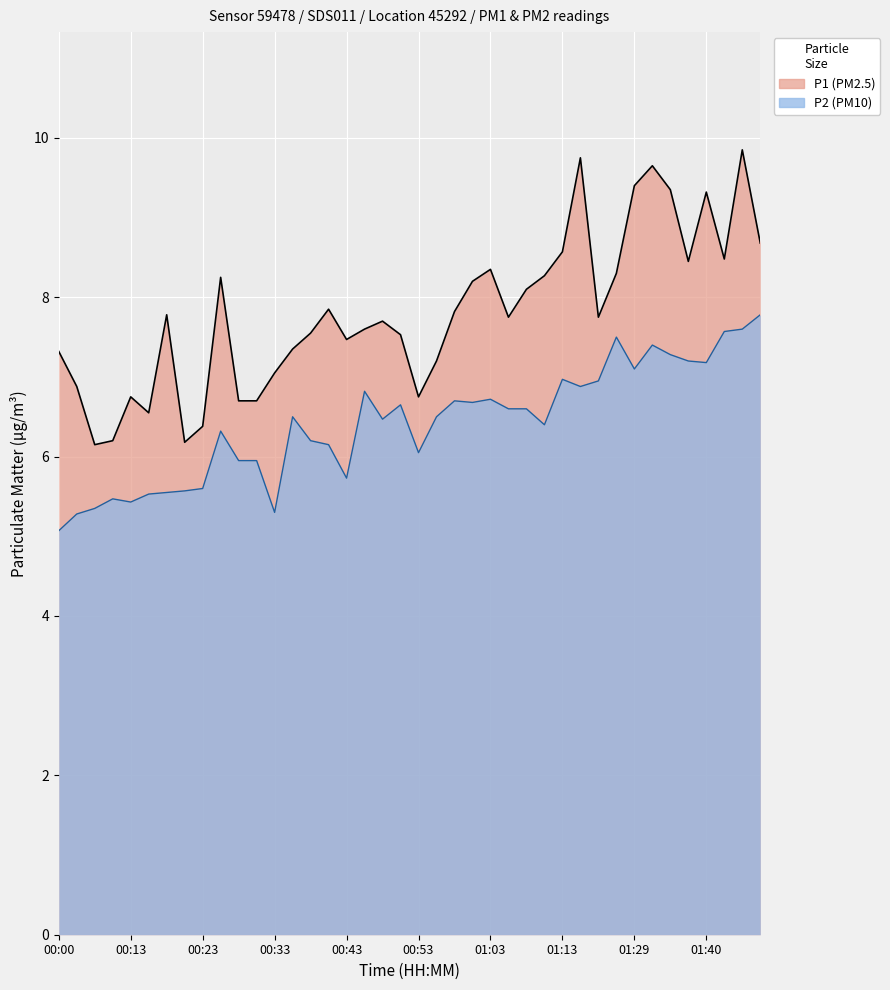

At which label is P1 closest to 8?

01:08